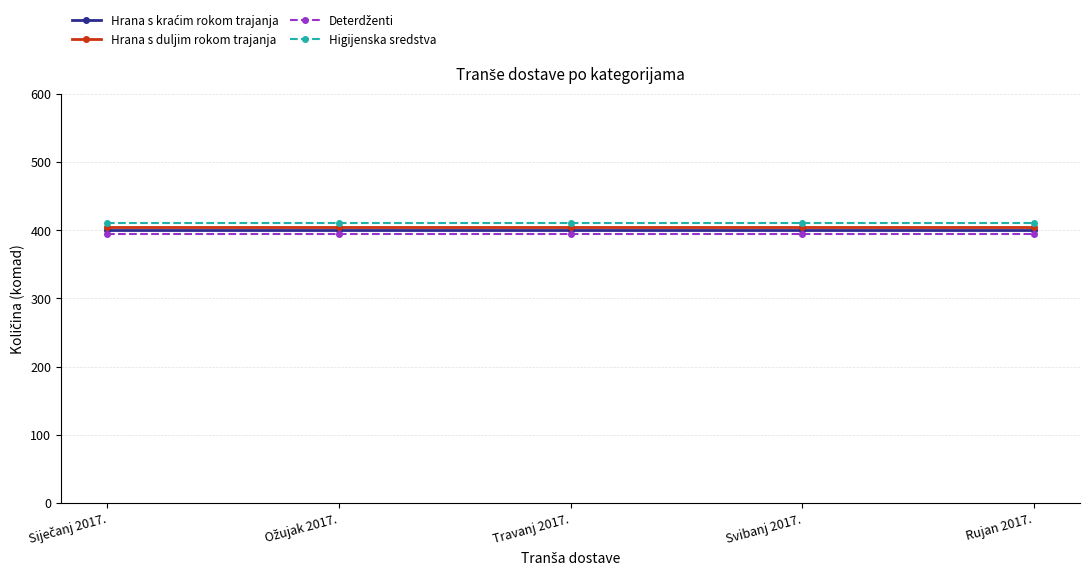

What is the smallest value displayed?

395